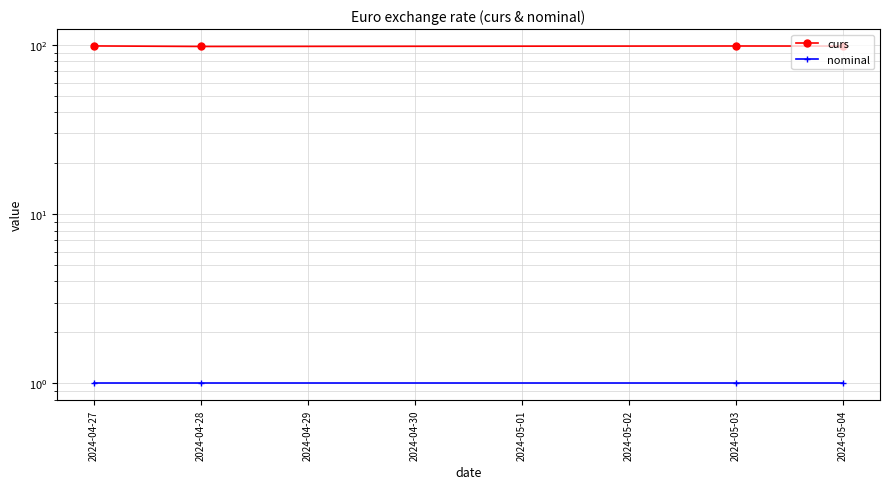

What are all the series names shown in the legend?

curs, nominal